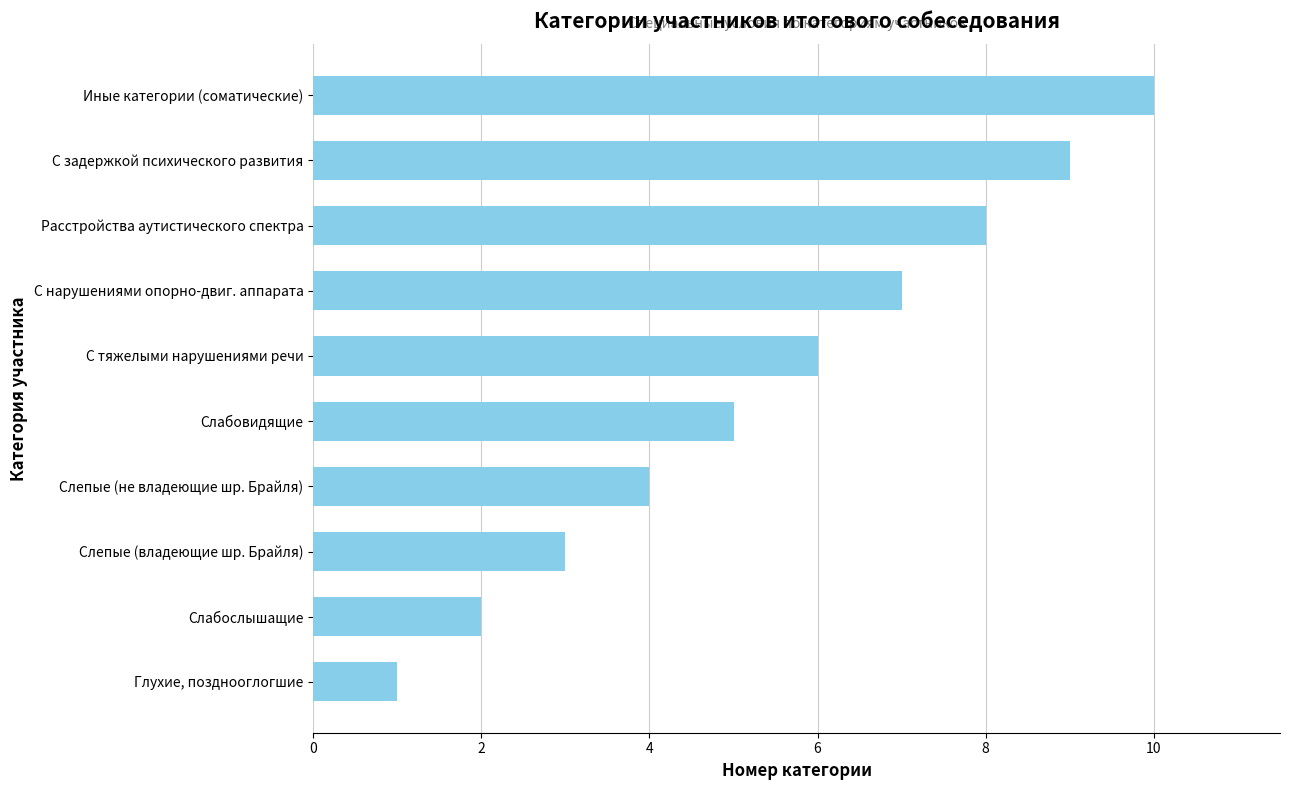

Rank the categories by value from lowest to highest.

Глухие, позднооглогшие, Слабослышащие, Слепые (владеющие шр. Брайля), Слепые (не владеющие шр. Брайля), Слабовидящие, С тяжелыми нарушениями речи, С нарушениями опорно-двиг. аппарата, Расстройства аутистического спектра, С задержкой психического развития, Иные категории (соматические)